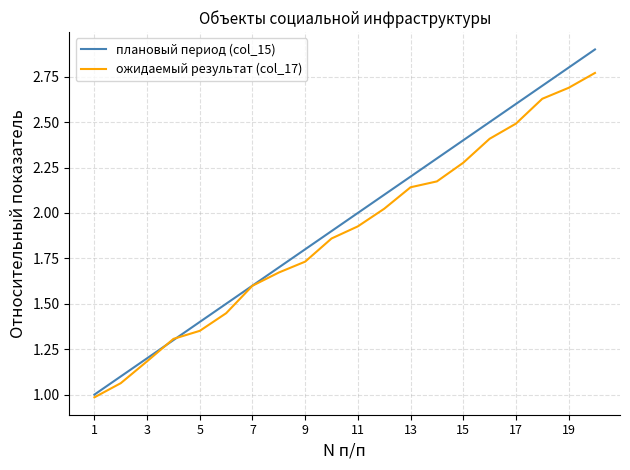

What is the maximum value shown in the chart?

2.9